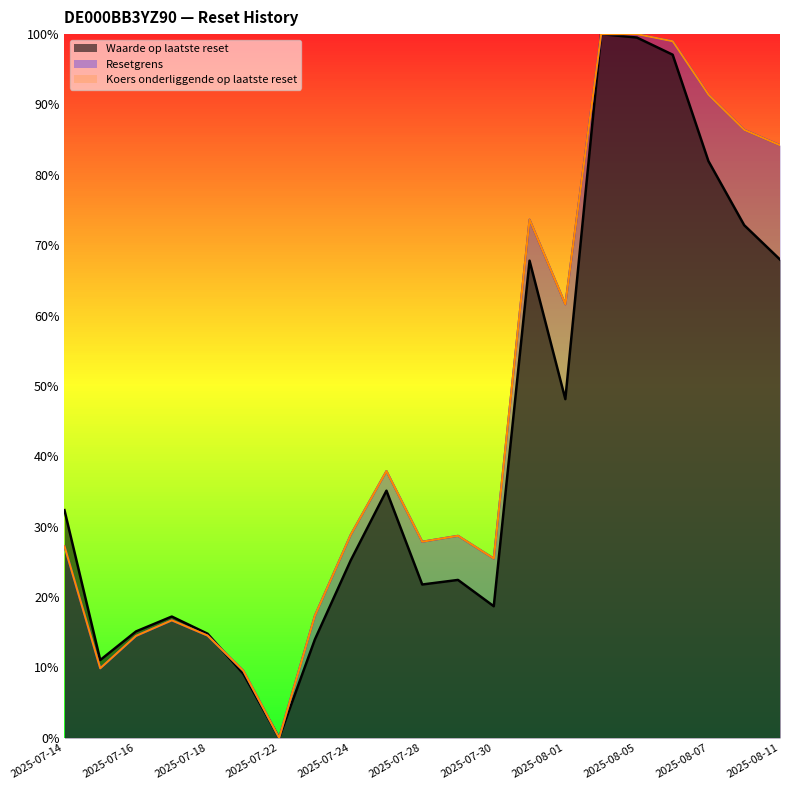

Which series has the largest range (max minus min)?

Waarde op laatste reset